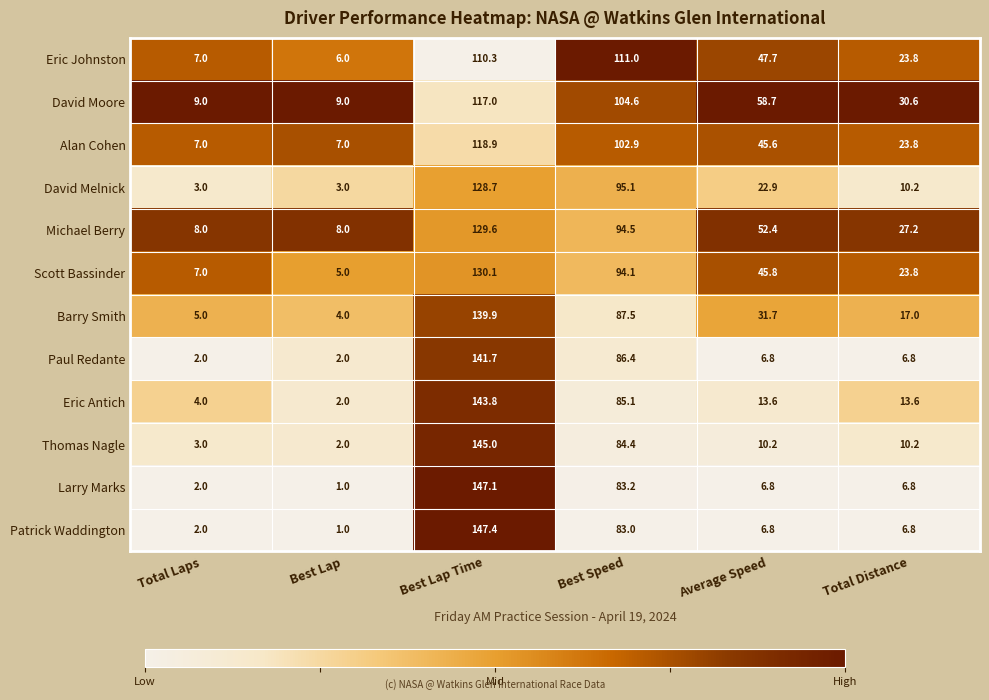

Is it true that Alan Cohen equals 45.6 at Average Speed?

True